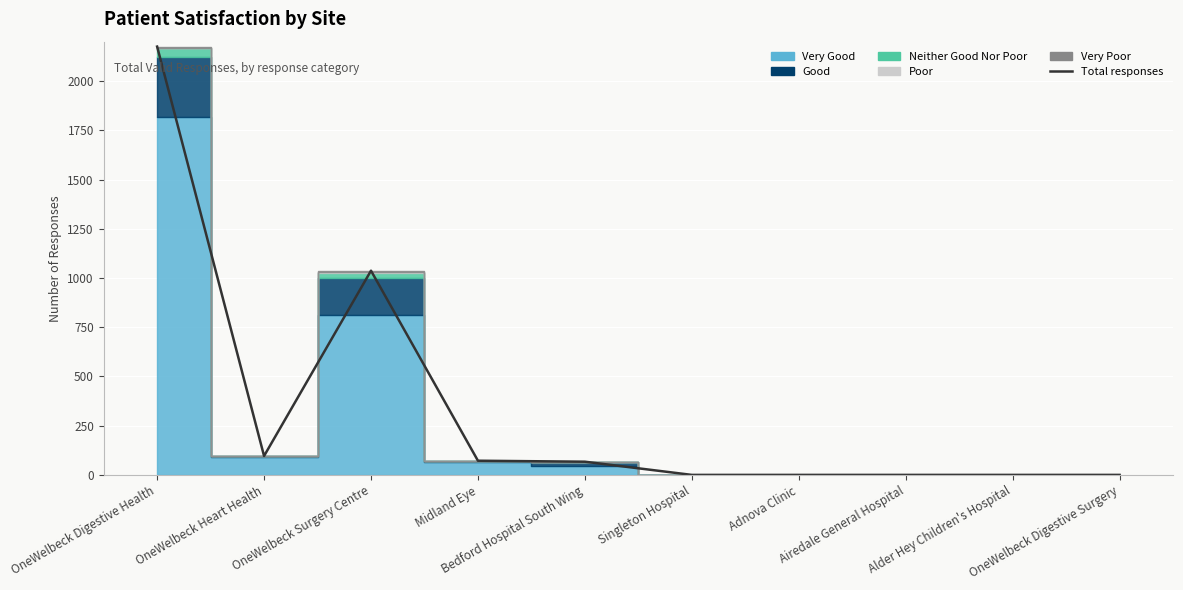

Reading right to left, transcribe all the data shown in this chart.

0	0	0	0	0	67	72	1037	96	2175